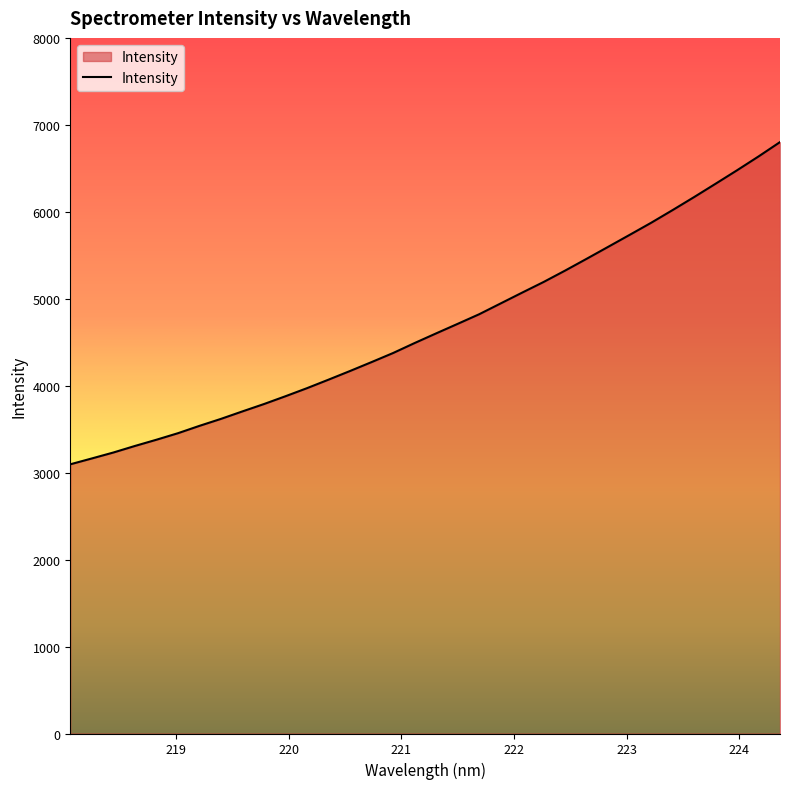

What is the greatest value displayed?

6801.6